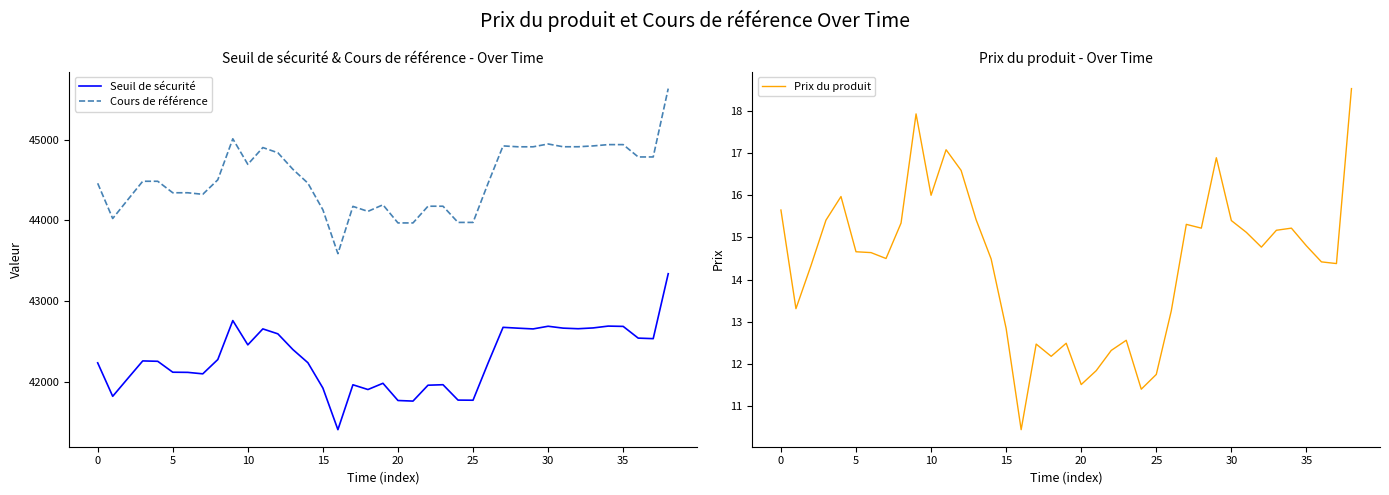

At how many categories does at least one series exceed 32520?

39